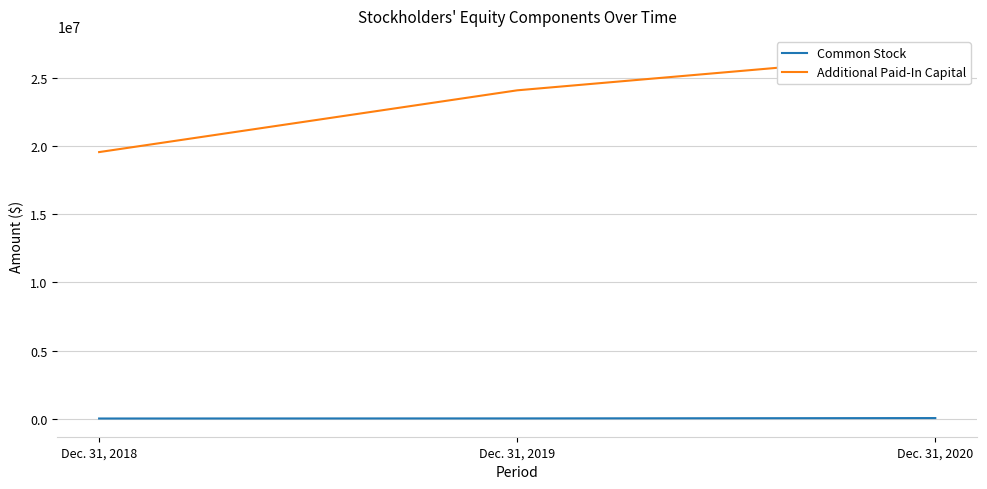

What is the difference between the highest and lowest values at Dec. 31, 2018?

19565577